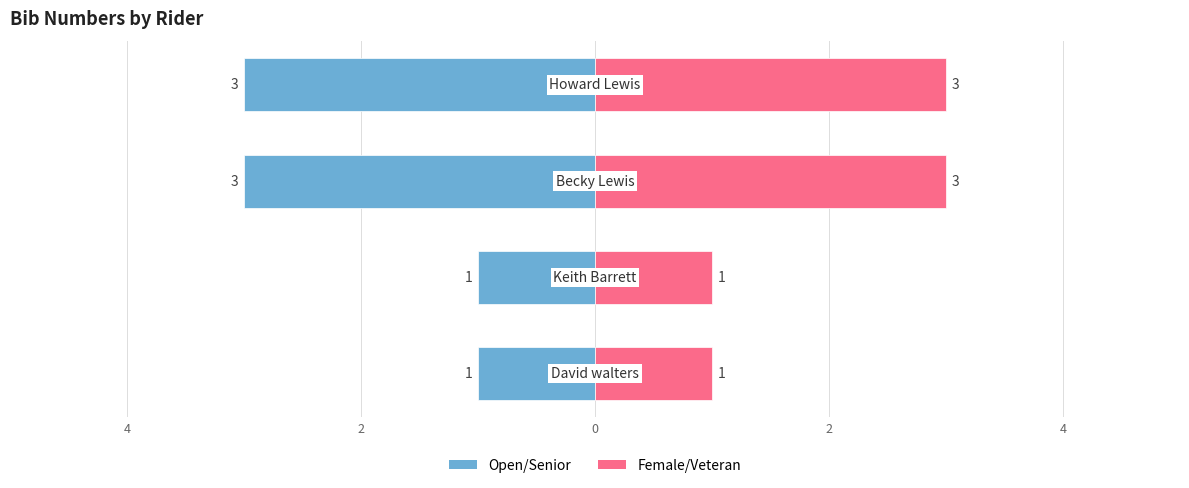

The value of Bib (left) at 4 is -1. True or false?

True